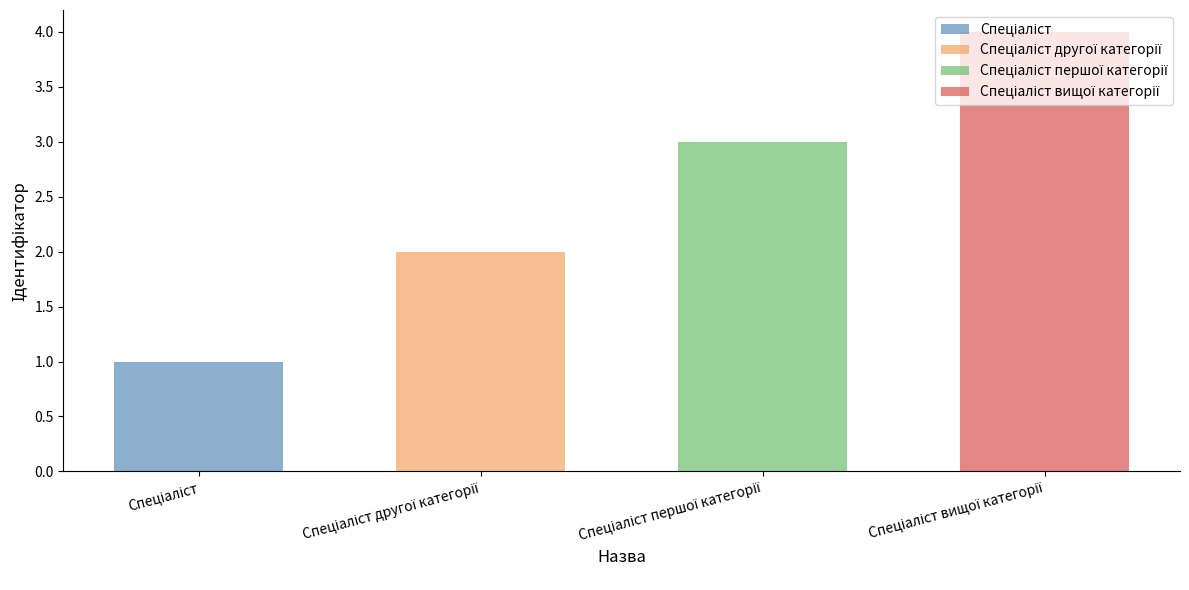

Count the number of values greater than 3.

1